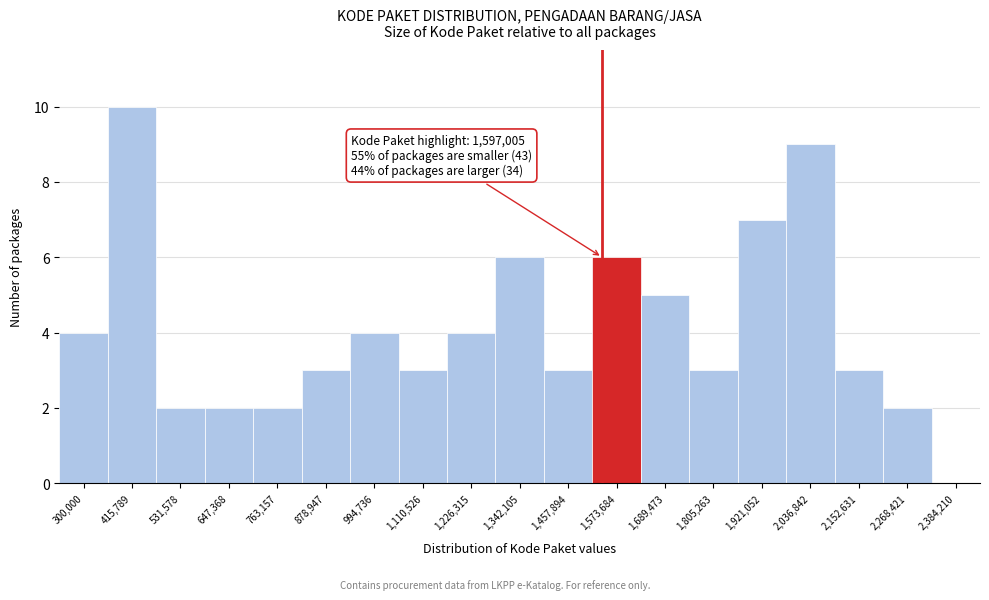

Reading left to right, list all the values displayed in this chart.

300,000=4	415,789=10	531,578=2	647,368=2	763,157=2	878,947=3	994,736=4	1,110,526=3	1,226,315=4	1,342,105=6	1,457,894=3	1,573,684=6	1,689,473=5	1,805,263=3	1,921,052=7	2,036,842=9	2,152,631=3	2,268,421=2	2,384,210=0